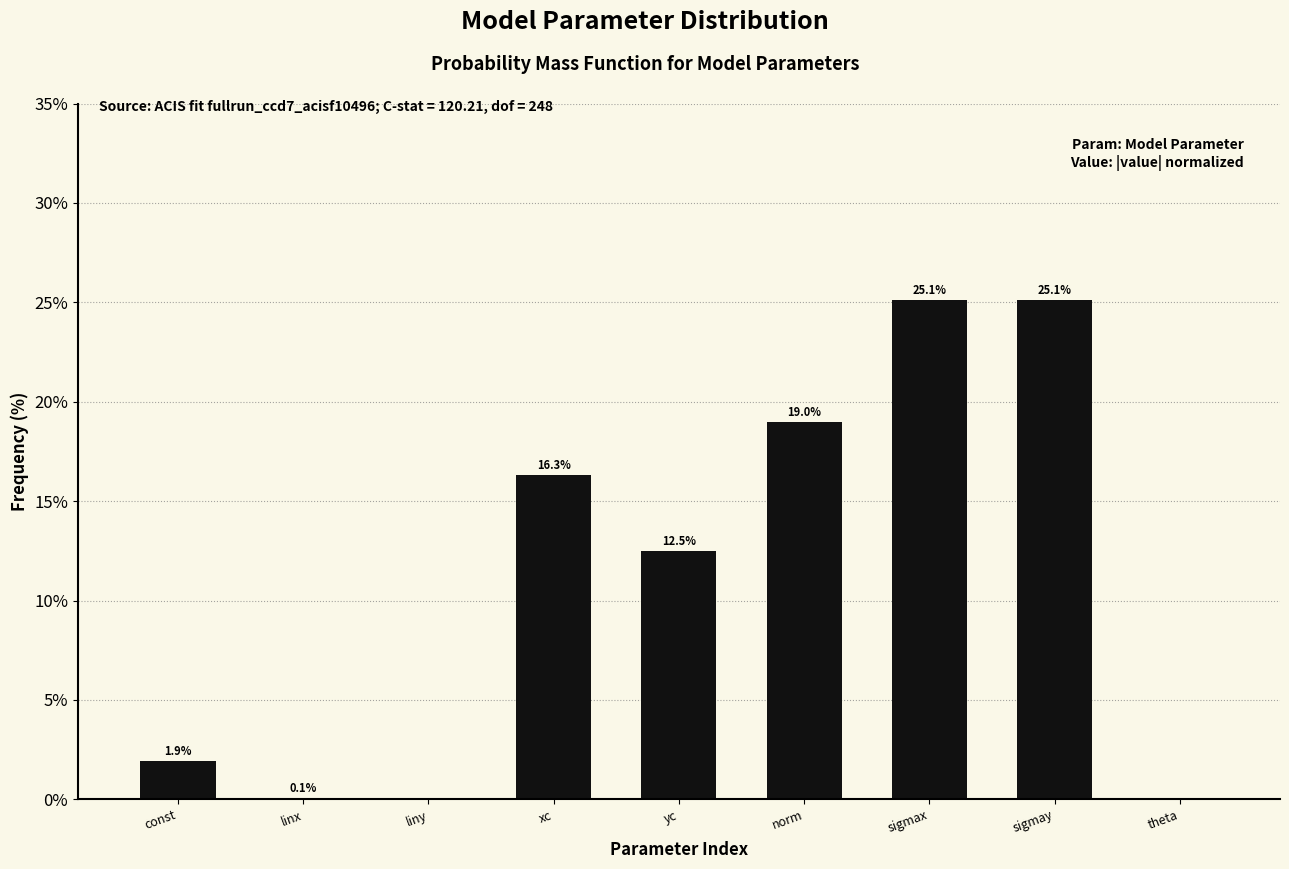

What is the greatest value displayed?

25.1